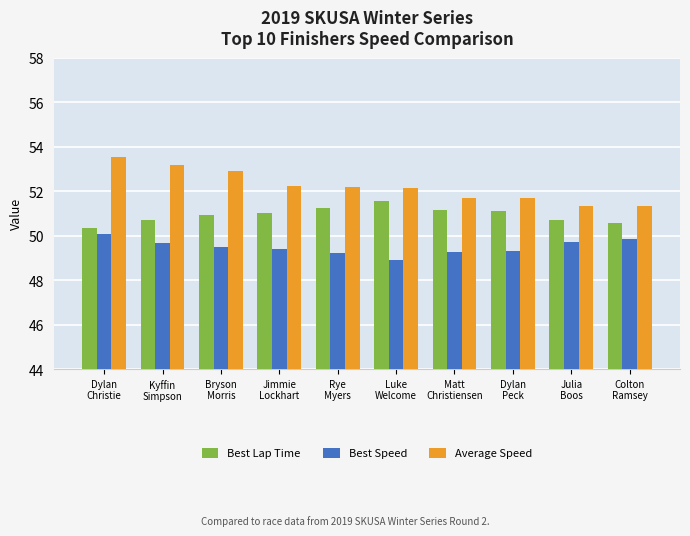

What is the difference between the highest and lowest values at Julia
Boos?

1.6